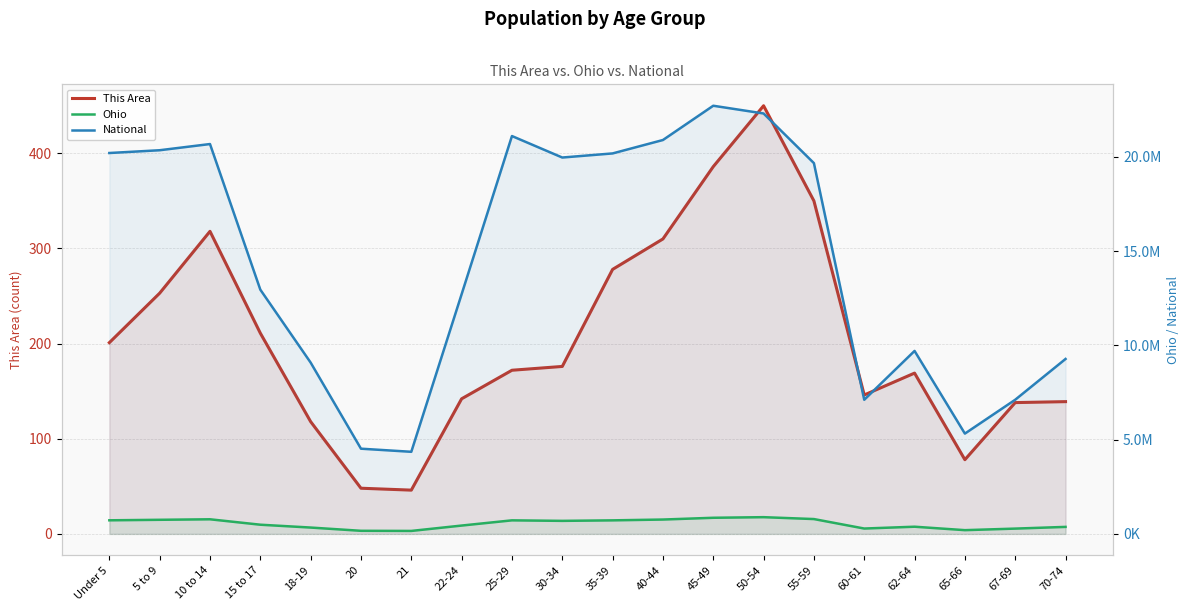

Is the value of This Area at 70-74 greater than the value of National at 65-66?

No